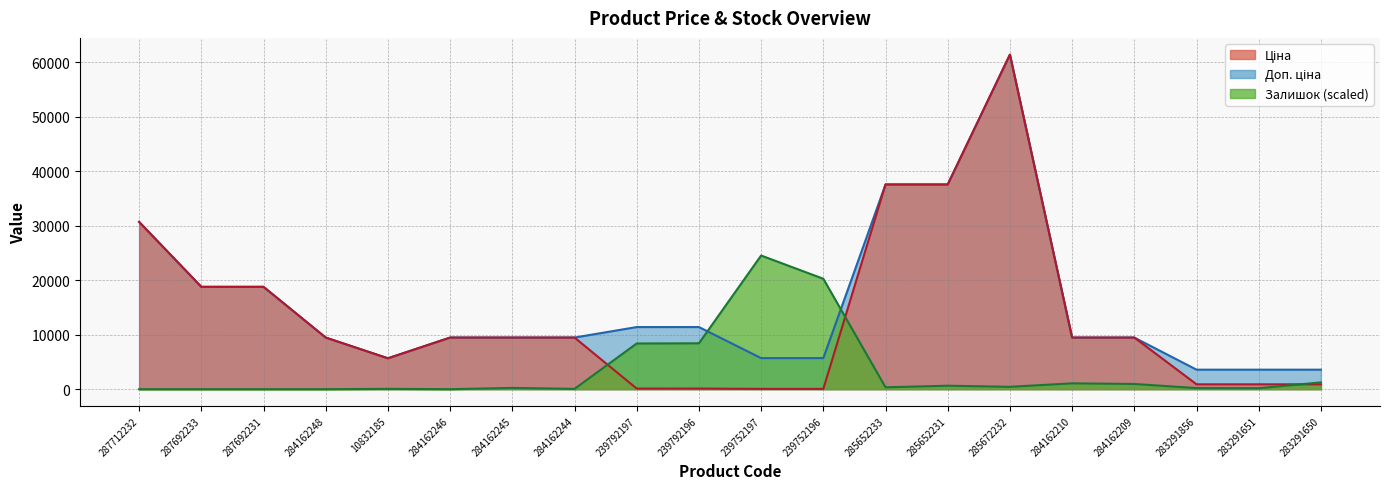

Rank the categories by Ціна value from highest to lowest.

285672232, 285652233, 285652231, 287712232, 287692233, 287692231, 284162248, 284162246, 284162245, 284162244, 284162210, 284162209, 10832185, 283291856, 283291651, 283291650, 239792197, 239792196, 239752197, 239752196